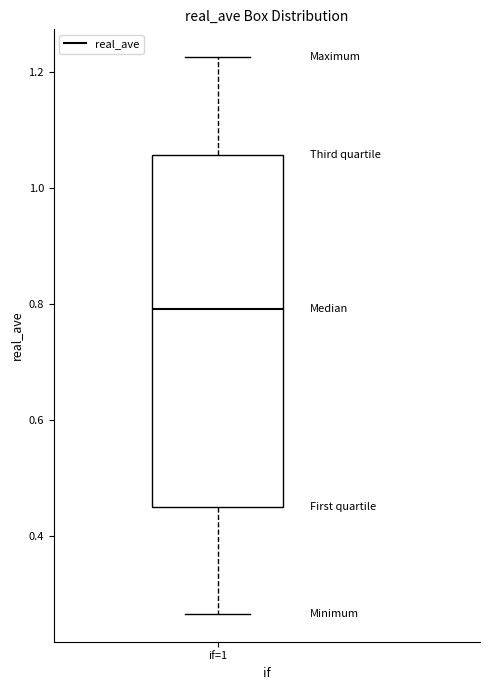

Transcribe this box plot: give where the median line is, the range the box spans, and where the two whiskers end, as read against the y-axis. The values are not printed on the chart, so give them approximately, as read against the axis.

median 0.80, box 0.44 to 1.06, whiskers 0.26 to 1.22